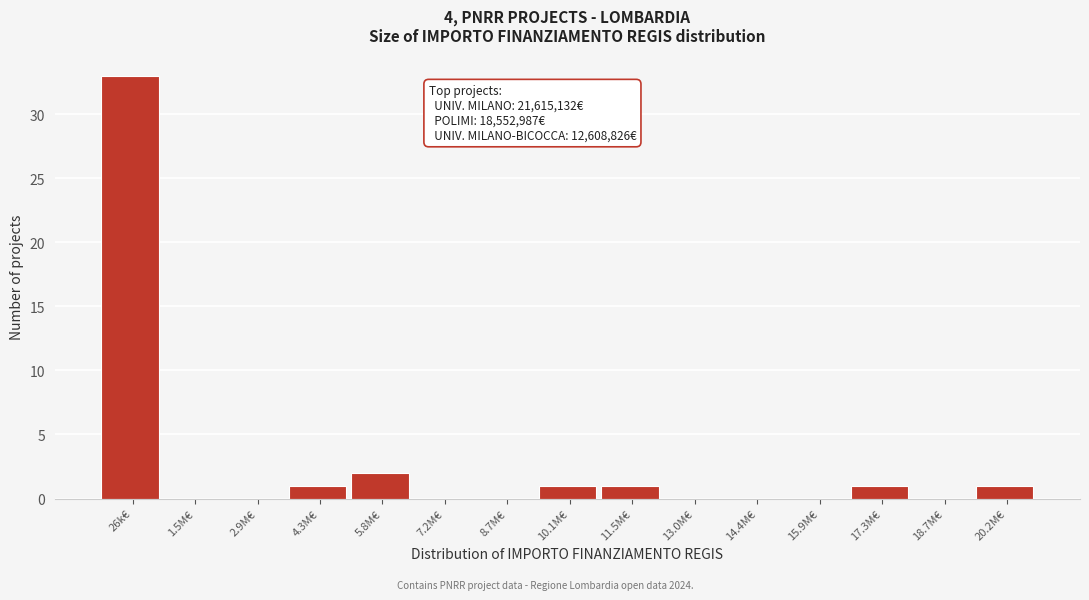

Reading right to left, list all the values displayed in this chart.

20.2M€=1	18.7M€=0	17.3M€=1	15.9M€=0	14.4M€=0	13.0M€=0	11.5M€=1	10.1M€=1	8.7M€=0	7.2M€=0	5.8M€=2	4.3M€=1	2.9M€=0	1.5M€=0	26k€=33